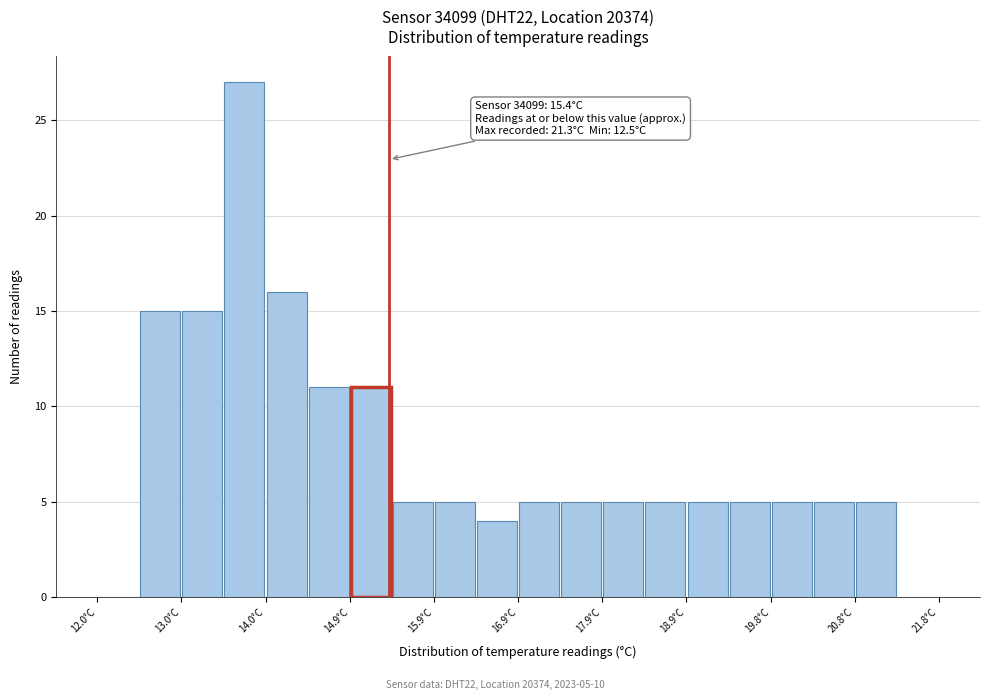

Which range on the x-axis has the tallest bar?

13.47 to 13.96